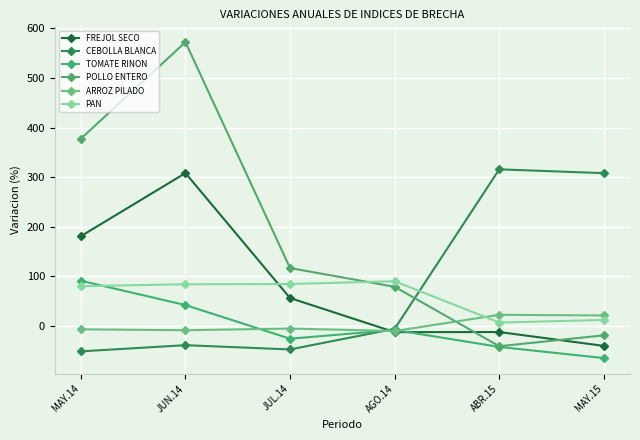

Reading left to right, what are all the values shown in this chart?

FREJOL SECO: 180.9	308.2	56.3	-12.4	-12.2	-40.1
CEBOLLA BLANCA: -51.2	-38.7	-47.3	-5.7	315.7	308.0
TOMATE RINON: 91.1	42.1	-25.7	-8.0	-42.2	-64.7
POLLO ENTERO: 377.3	572.1	116.7	79.0	-40.9	-18.9
ARROZ PILADO: -6.8	-8.6	-5.2	-10.2	22.5	21.2
PAN: 80.2	84.0	84.5	90.2	7.0	12.1